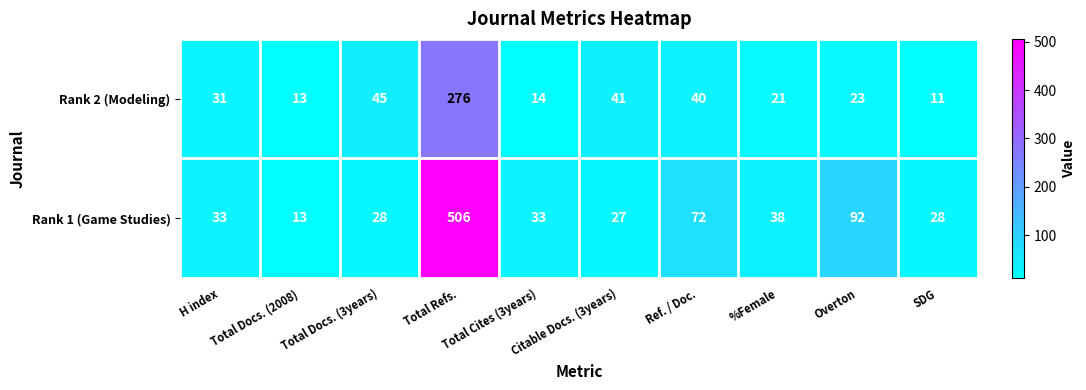

List the series in order of their overall mean, lowest first.

Rank 2 (Modeling), Rank 1 (Game Studies)